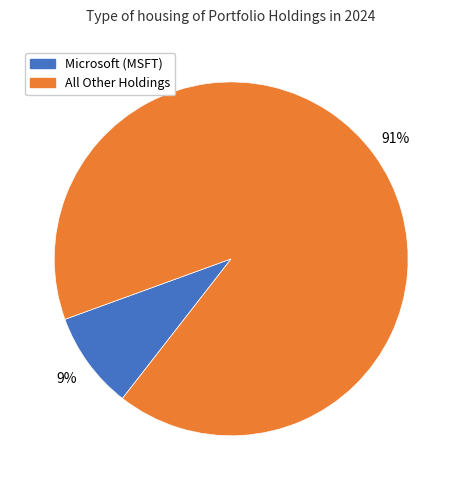

Does any single category account for the majority?

Yes